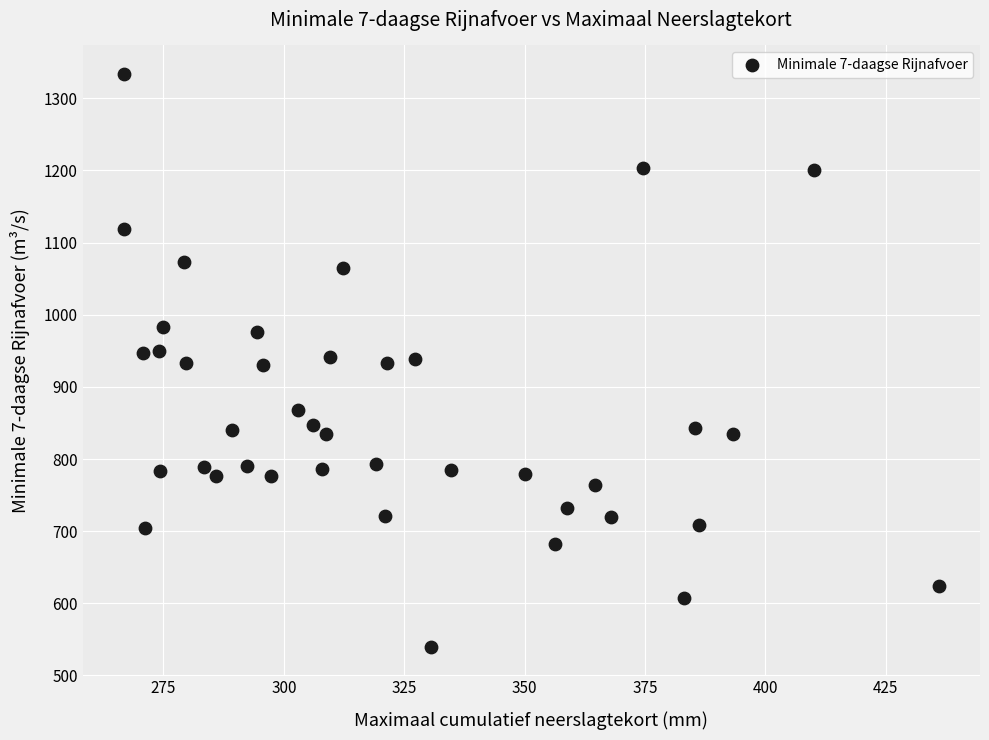

What is the range of X values (max minus min)?

169.4